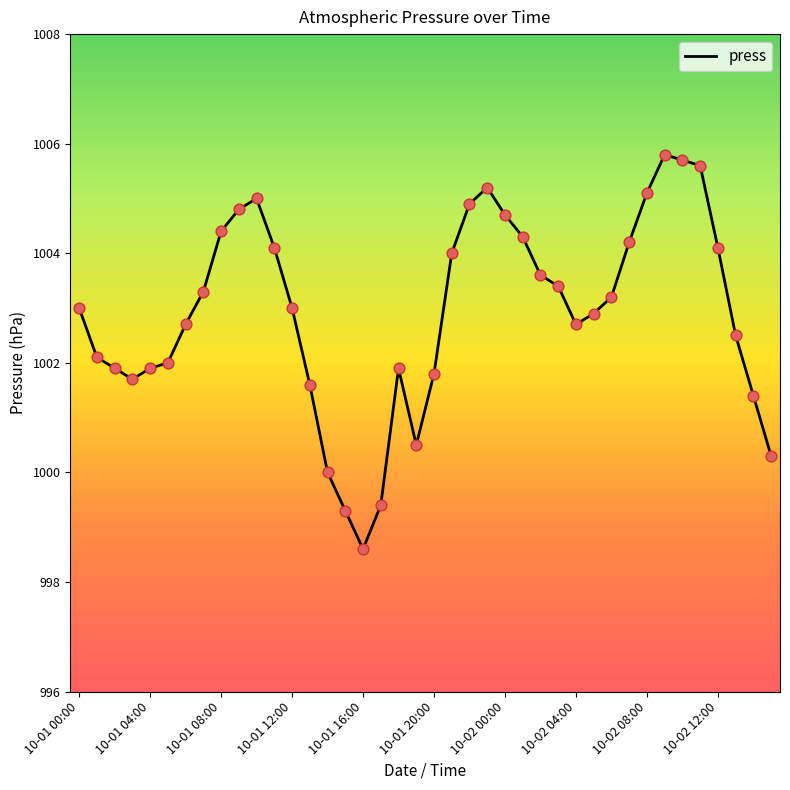

What is the smallest value displayed?

998.6